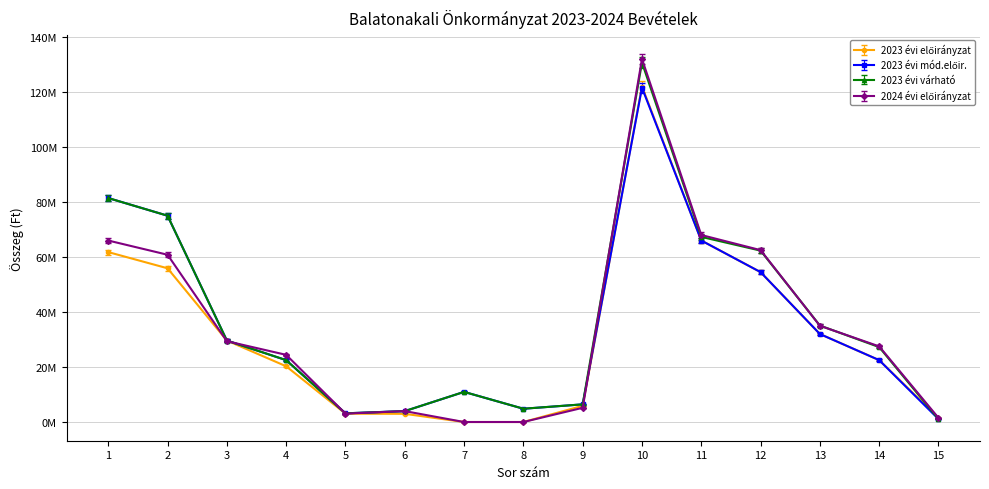

What is the highest value of the 2023 évi mód.előir. series?

121572052